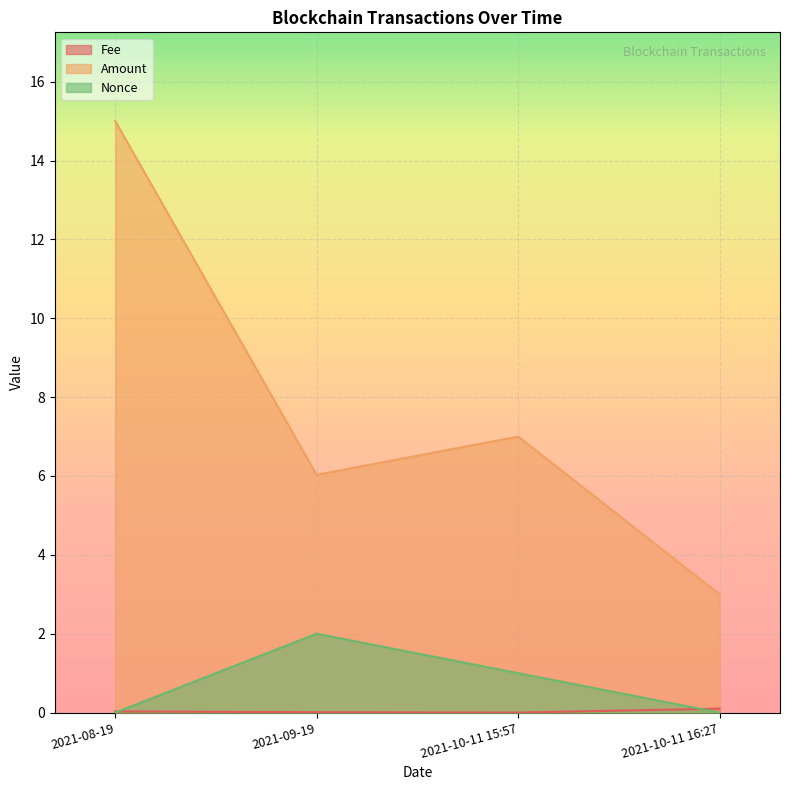

What is the label of the 4th point from the left?

2021-10-11 16:27